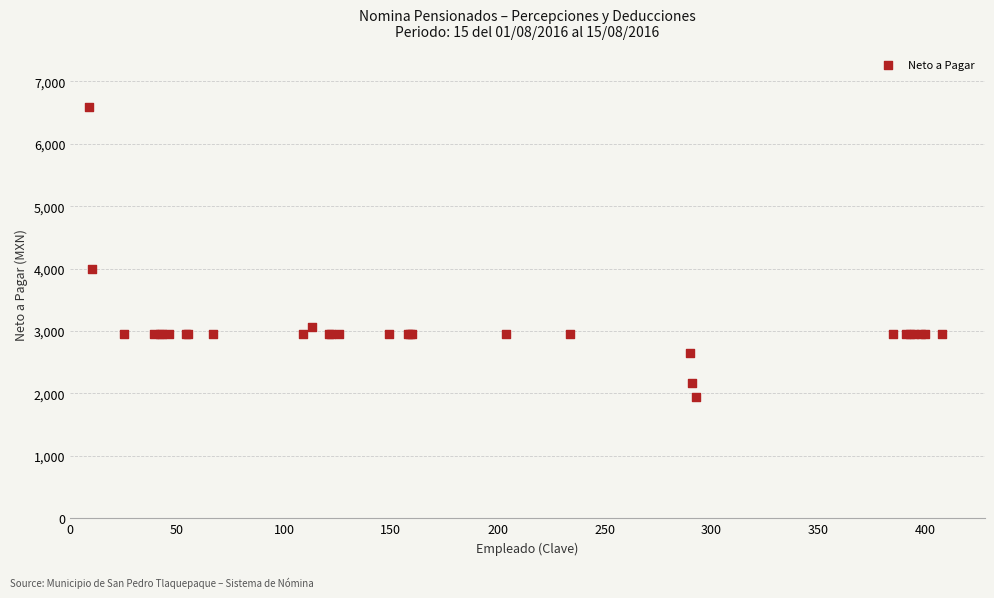

What Y value in the scatter plot is closest to 4264?

3994.8